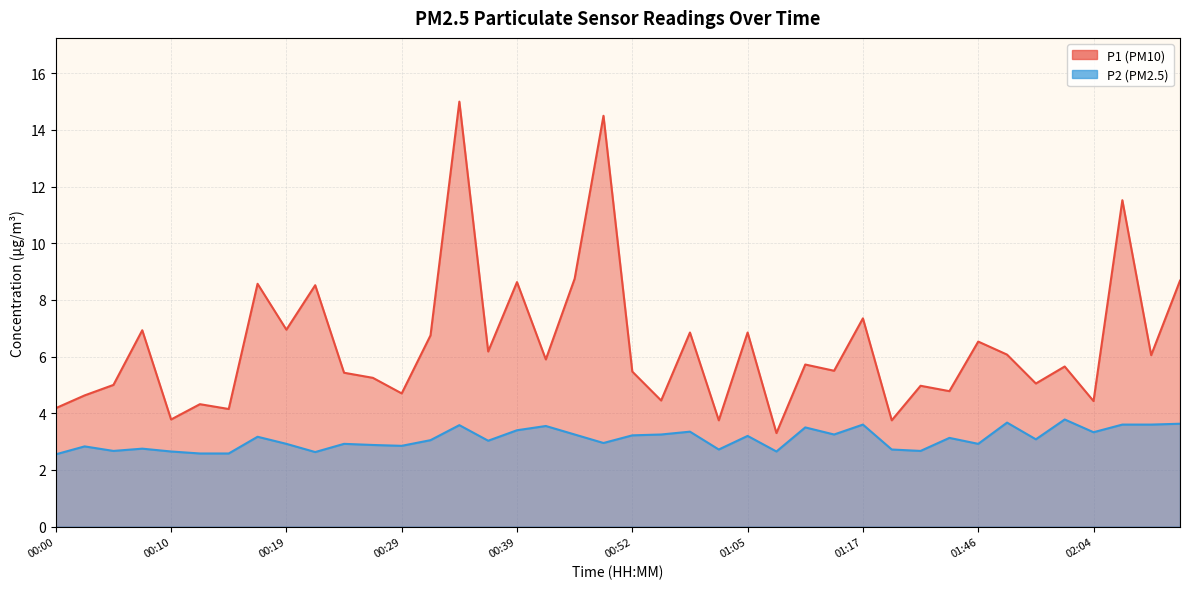

What is the total value across all series at 00:10?

6.4